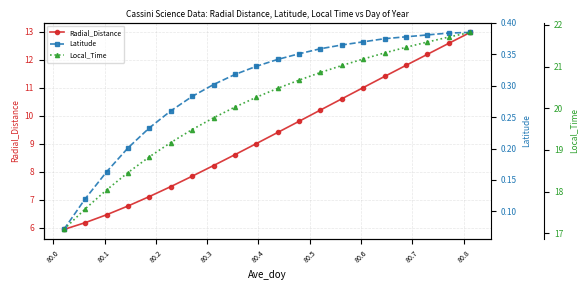

True or false: Radial_Distance and Local_Time cross at least once.

False